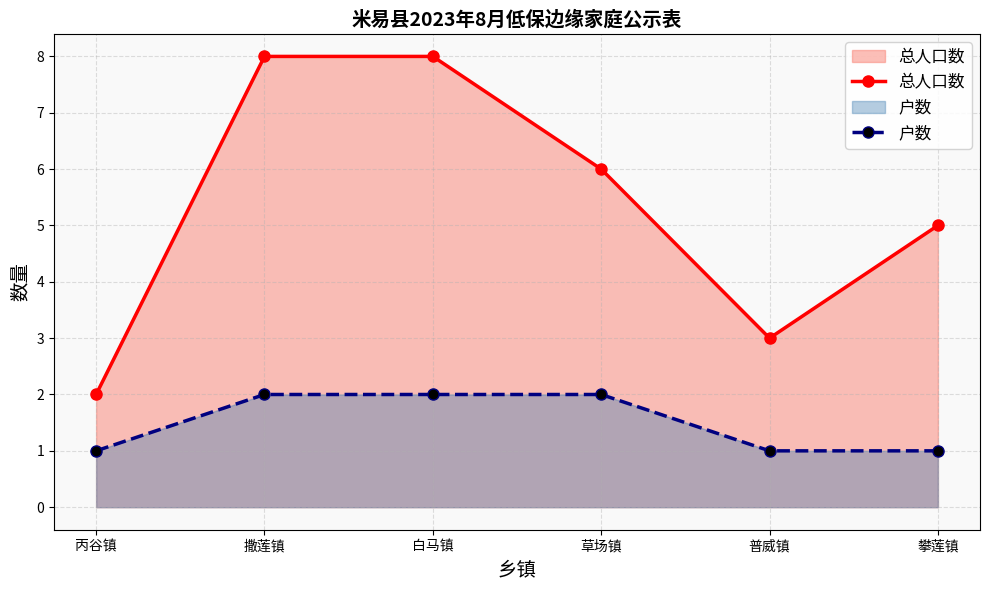

Rank the series by their maximum value, from lowest to highest.

户数, 总人口数